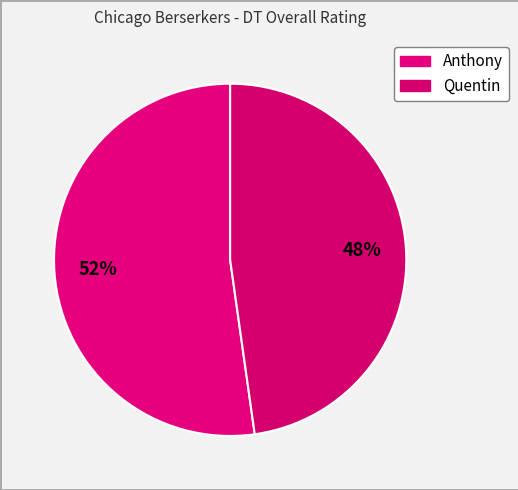

Which category has the smallest portion of the pie?

Quentin